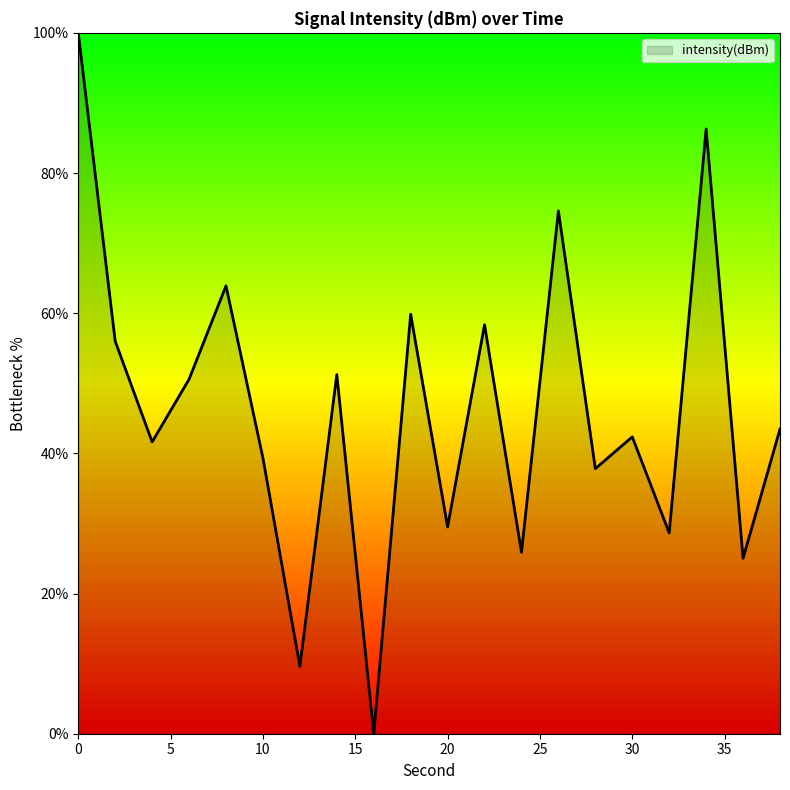

What is the maximum value shown in the chart?

100.0